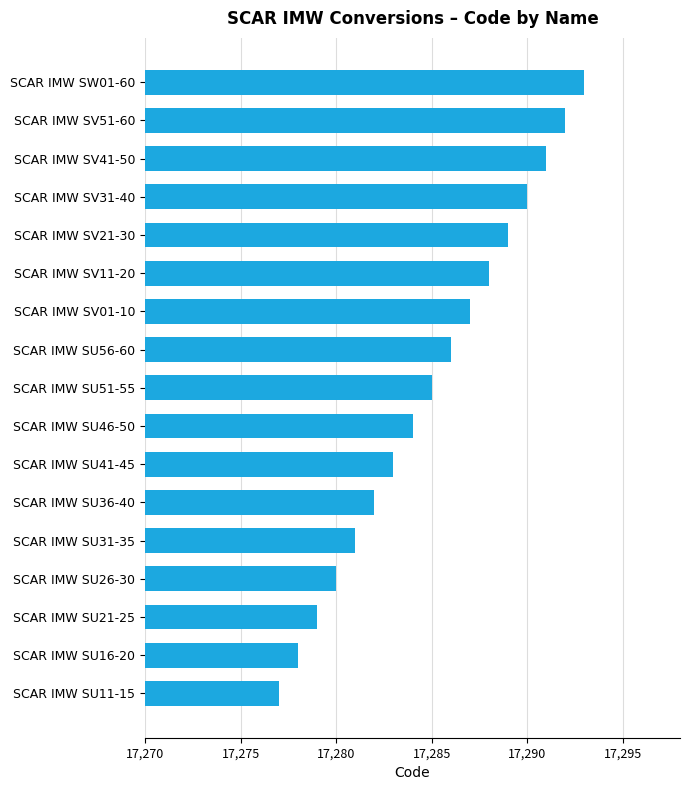

What is the maximum value shown in the chart?

17293